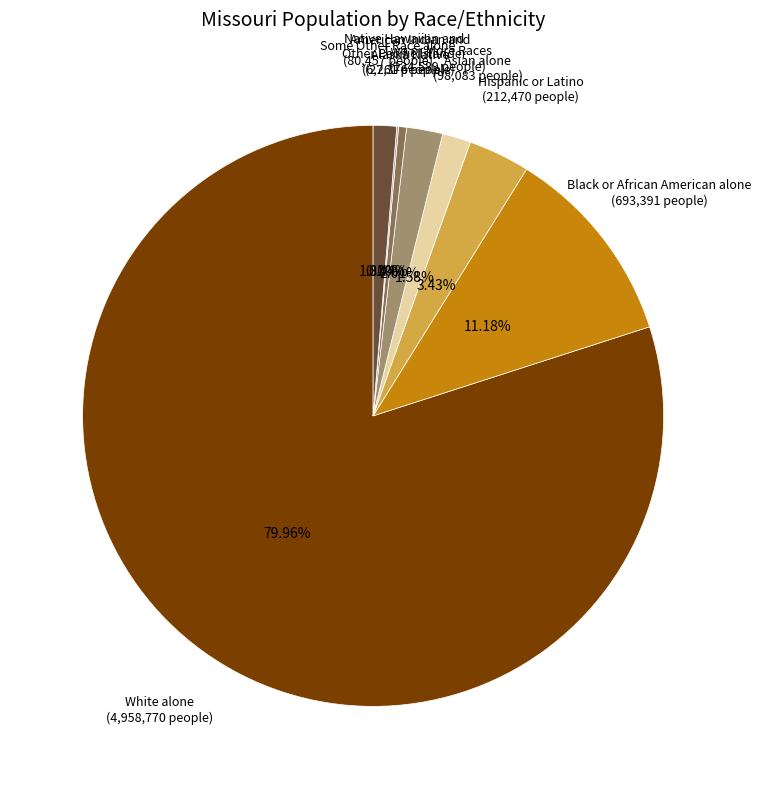

What is the total percentage of Asian alone and Black or African American alone?

12.8%